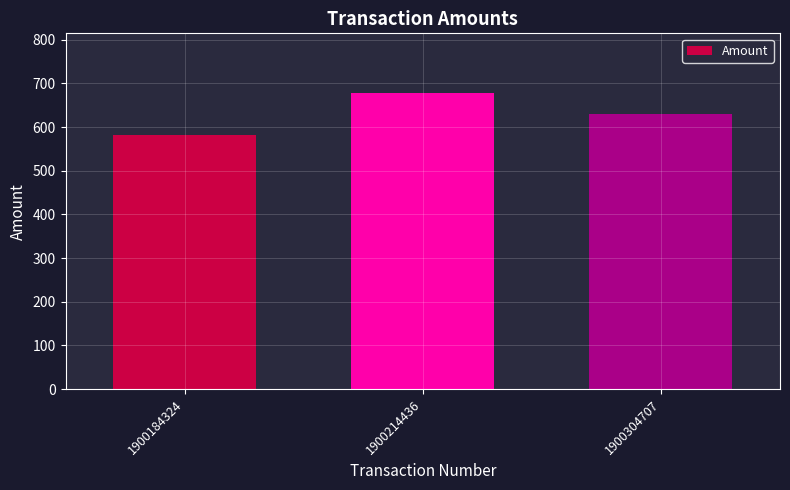

List the labels in order of value, largest first.

1900214436, 1900304707, 1900184324